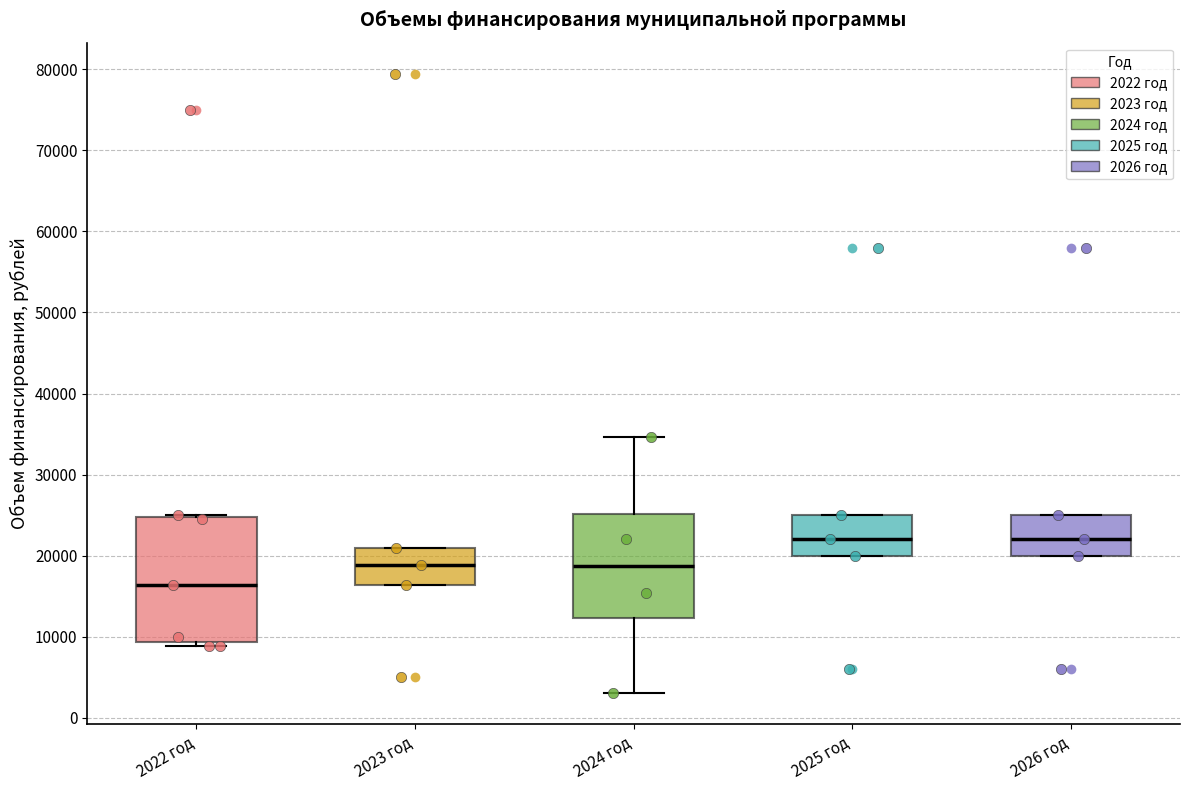

Reading left to right, read every box against the y-axis: the position of its median line, the range the box covers, and the ends of its whiskers. The values are not printed on the chart, so give them approximately, as read against the axis.

2022 год: median 16000, box 9000 to 25000, whiskers 9000 (just below the box's lower edge) to 25000
2023 год: median 19000, box 16000 to 21000, whiskers 16000 to 21000
2024 год: median 19000, box 12000 to 25000, whiskers 3000 to 35000
2025 год: median 22000, box 20000 to 25000, whiskers 20000 to 25000
2026 год: median 22000, box 20000 to 25000, whiskers 20000 to 25000